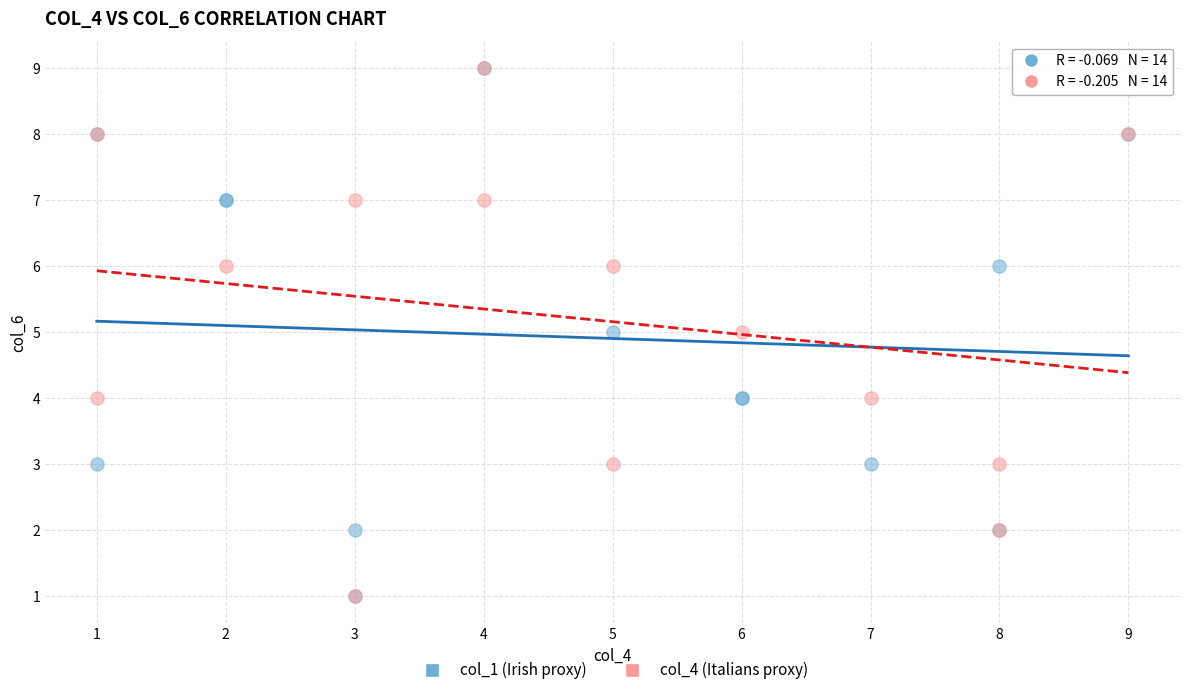

What are all the series names shown in the legend?

col_1 (Irish proxy), col_4 (Italians proxy)